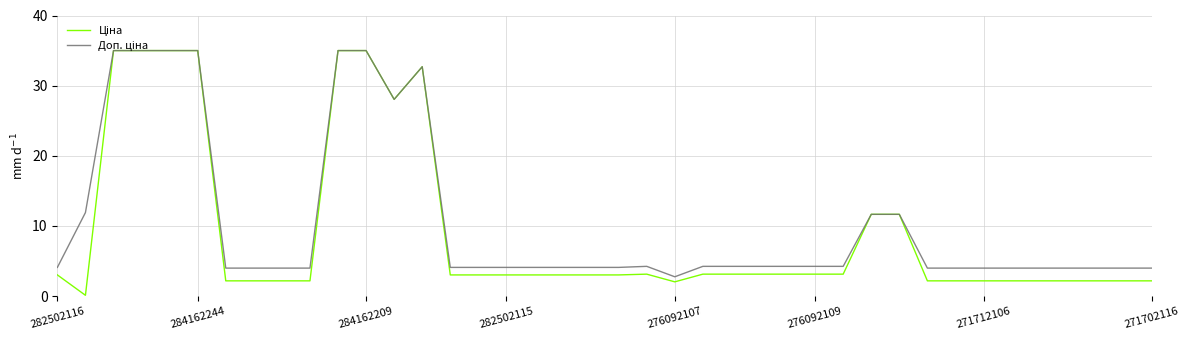

Does the chart have visible grid lines?

Yes